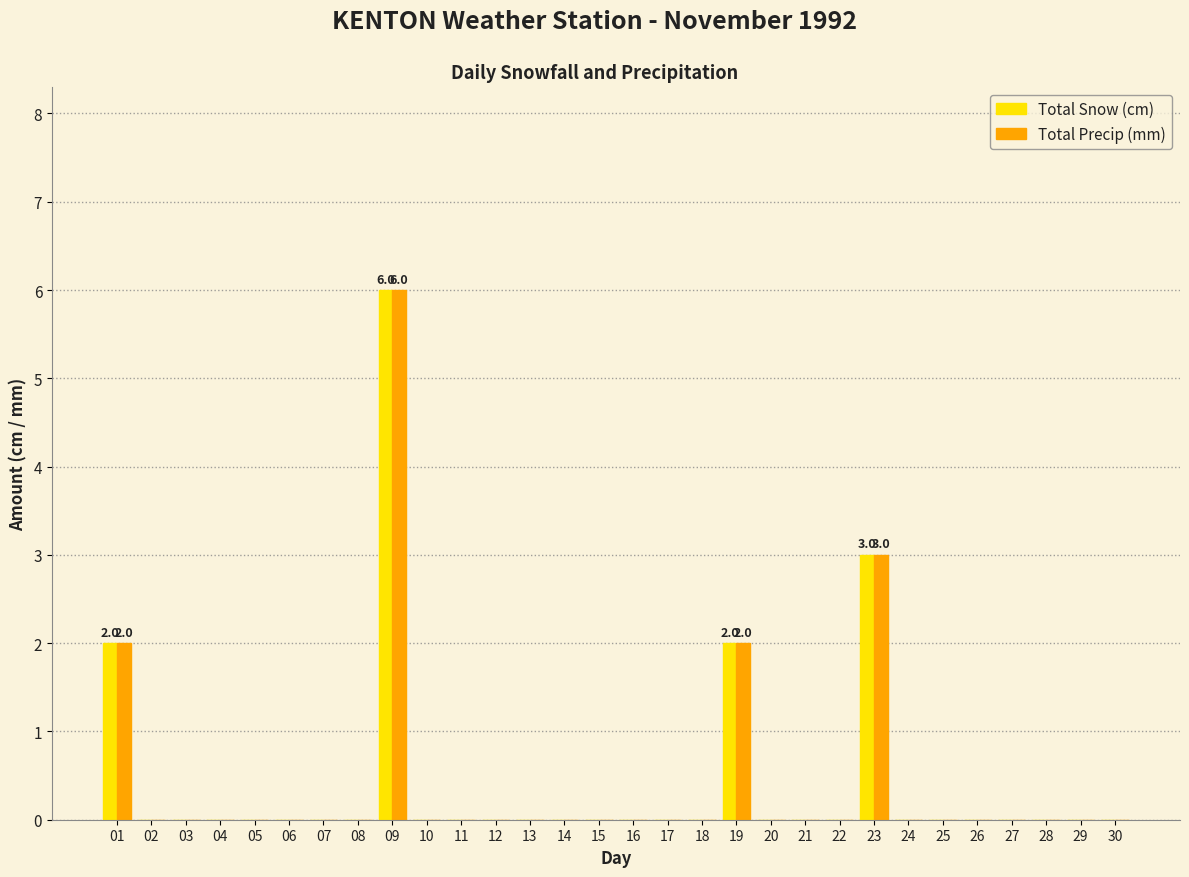

Which category has the highest value in the Total Snow (cm) series?

09